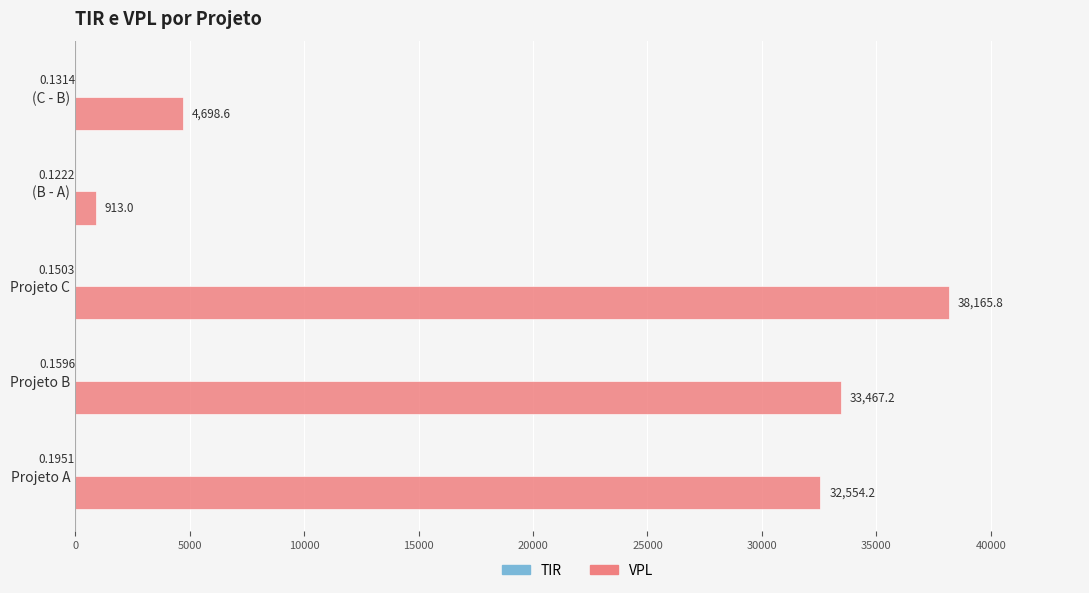

Which series has the largest total across all categories?

VPL